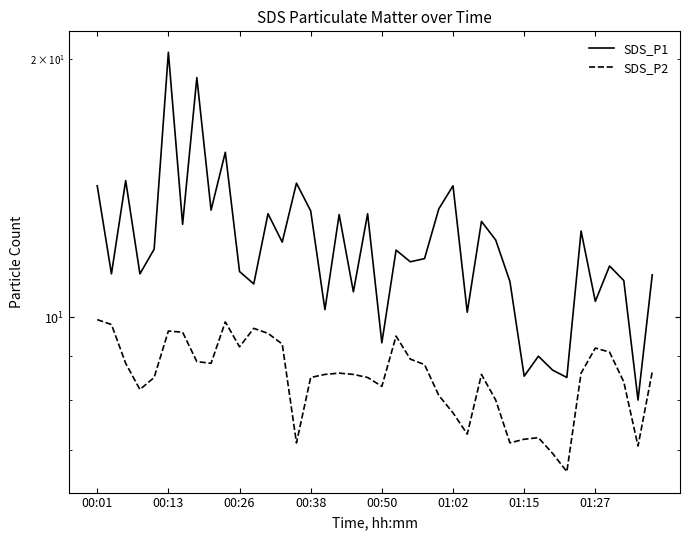

The SDS_P1 series shows 19.0 at 19. True or false?

False